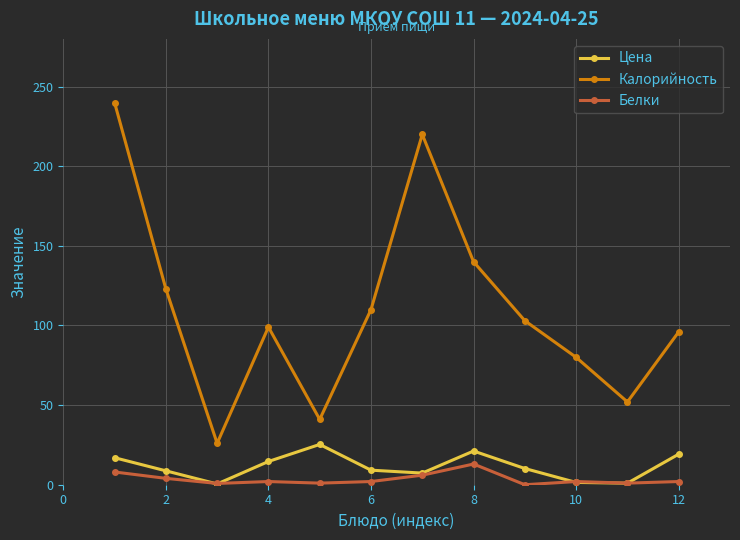

What is the value of the Цена point at the 1st from the left?

17.0